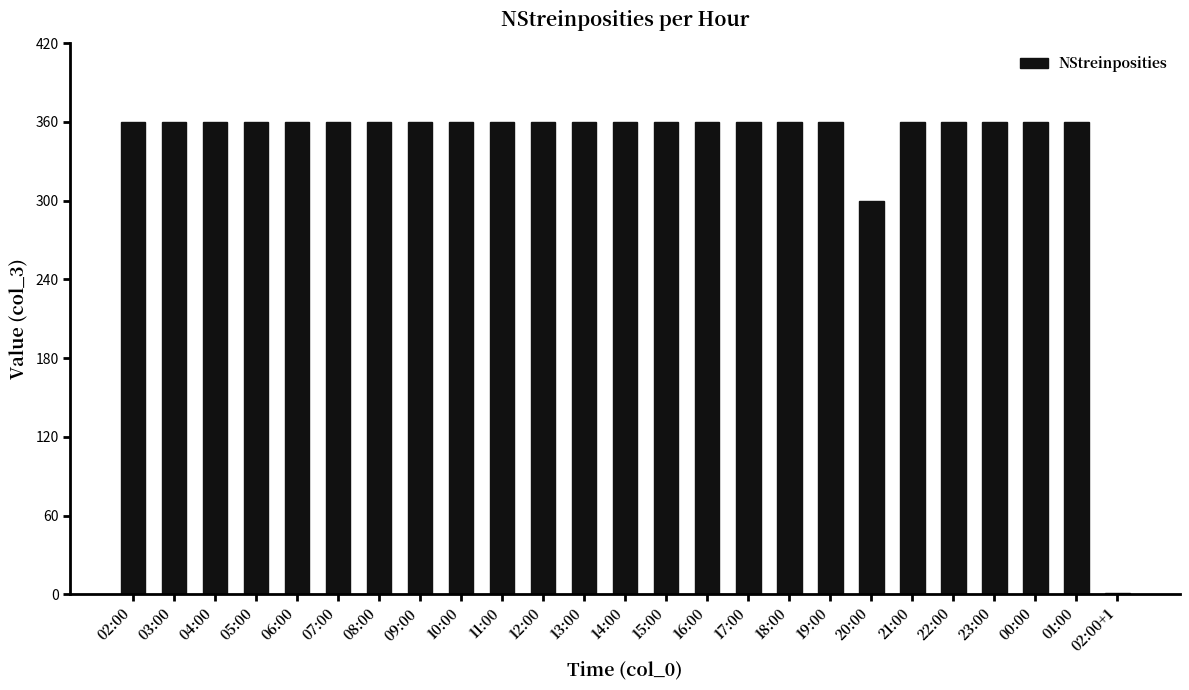

What is the greatest value displayed?

360